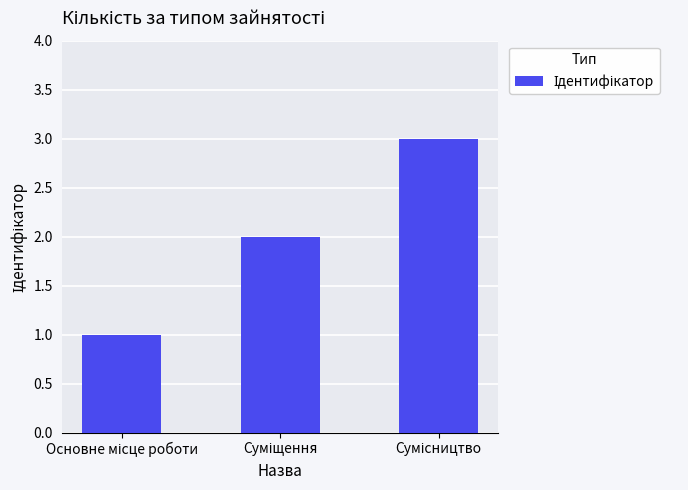

What is the greatest value displayed?

3